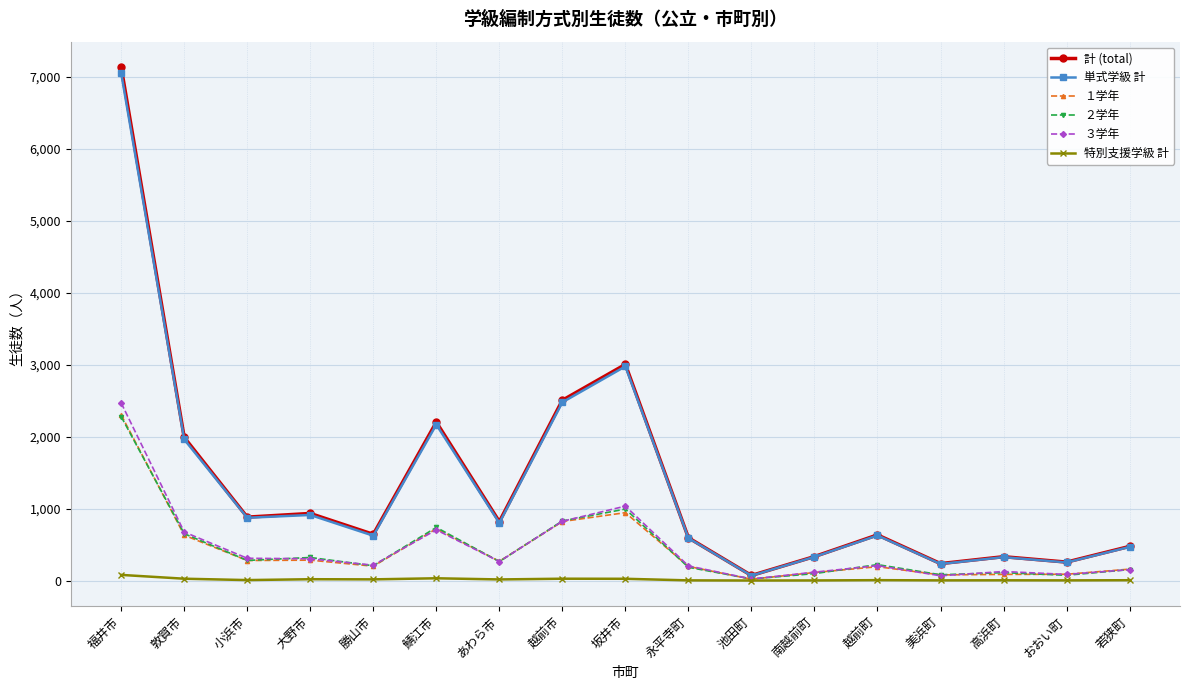

Count the number of categories in the chart.

17